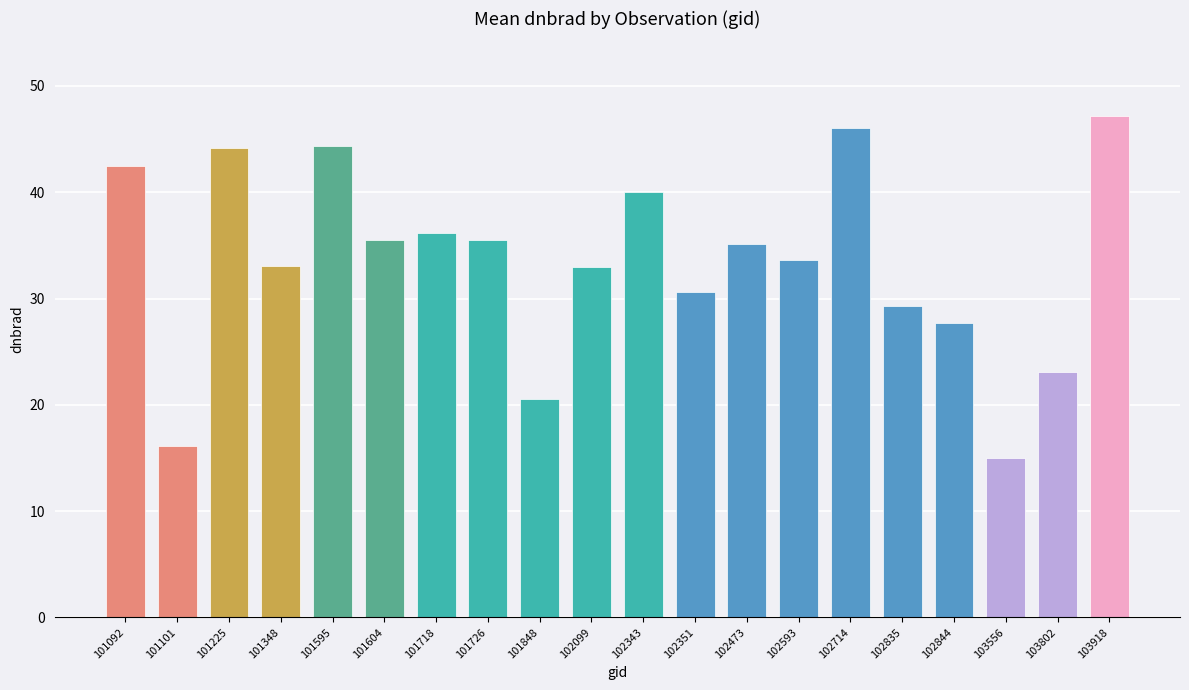

What is the minimum value shown in the chart?

15.0